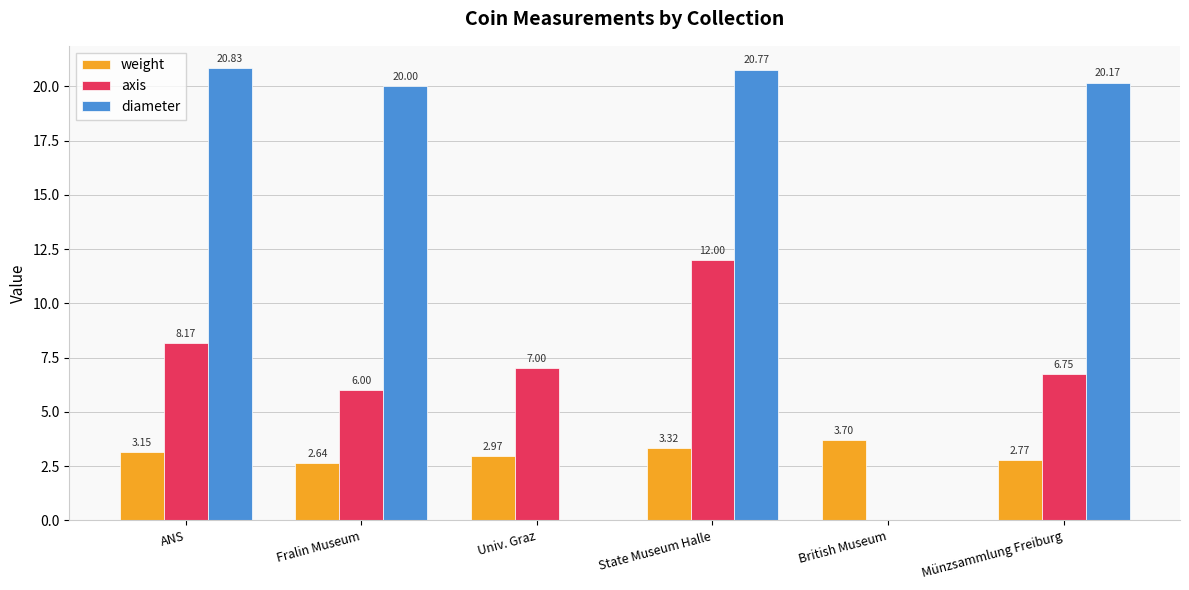

The weight series shows 3.7 at British Museum. True or false?

True